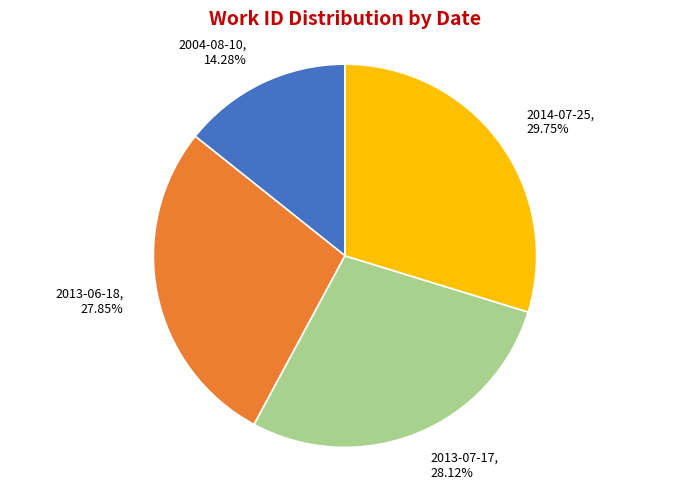

Is it true that 2004-08-10 is 27% of the pie?

False